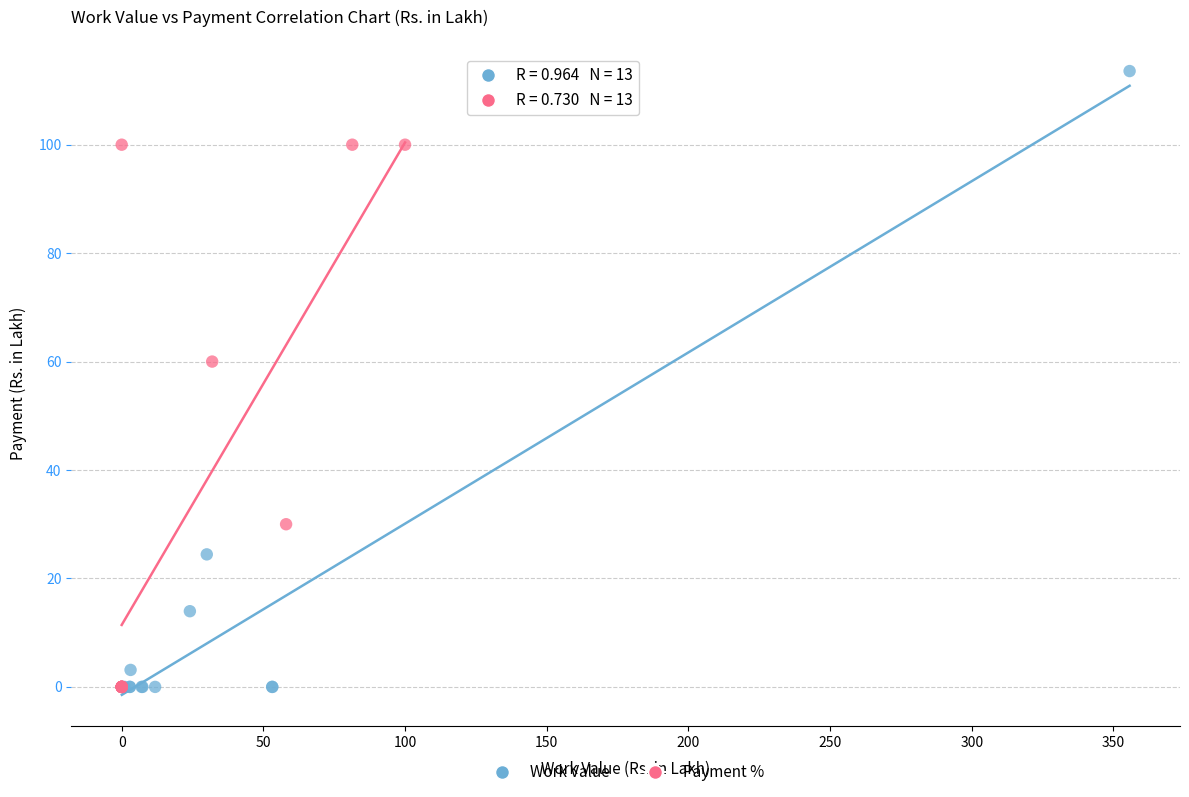

Which series contains the highest Y value?

Work Value